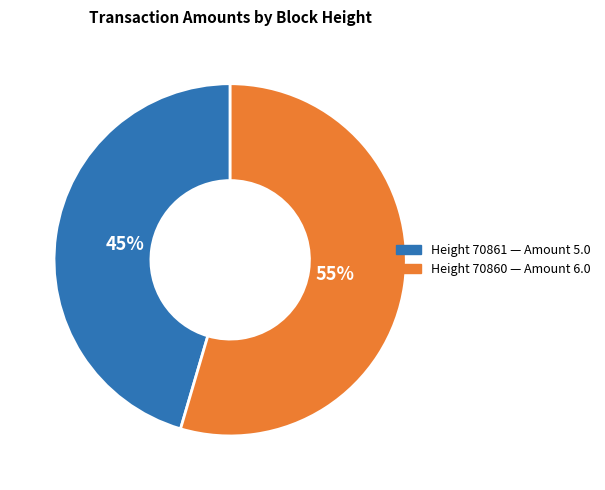

To the nearest percent, what is the average slice percentage?

50%